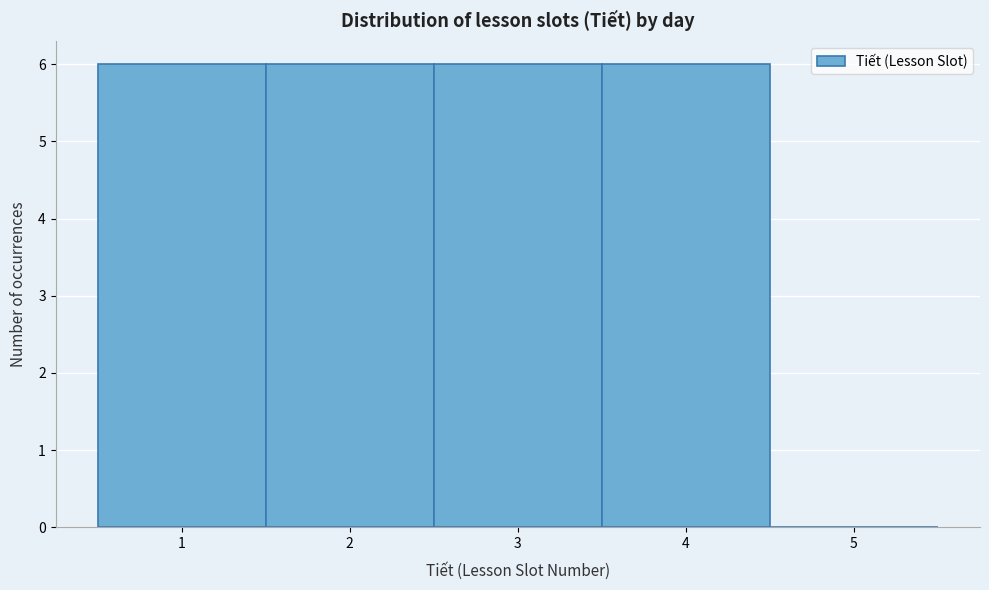

What is the height of the bar covering 1.5 to 2.5 on the x-axis? The values are not printed on the chart, so give them approximately, as read against the axis.

6